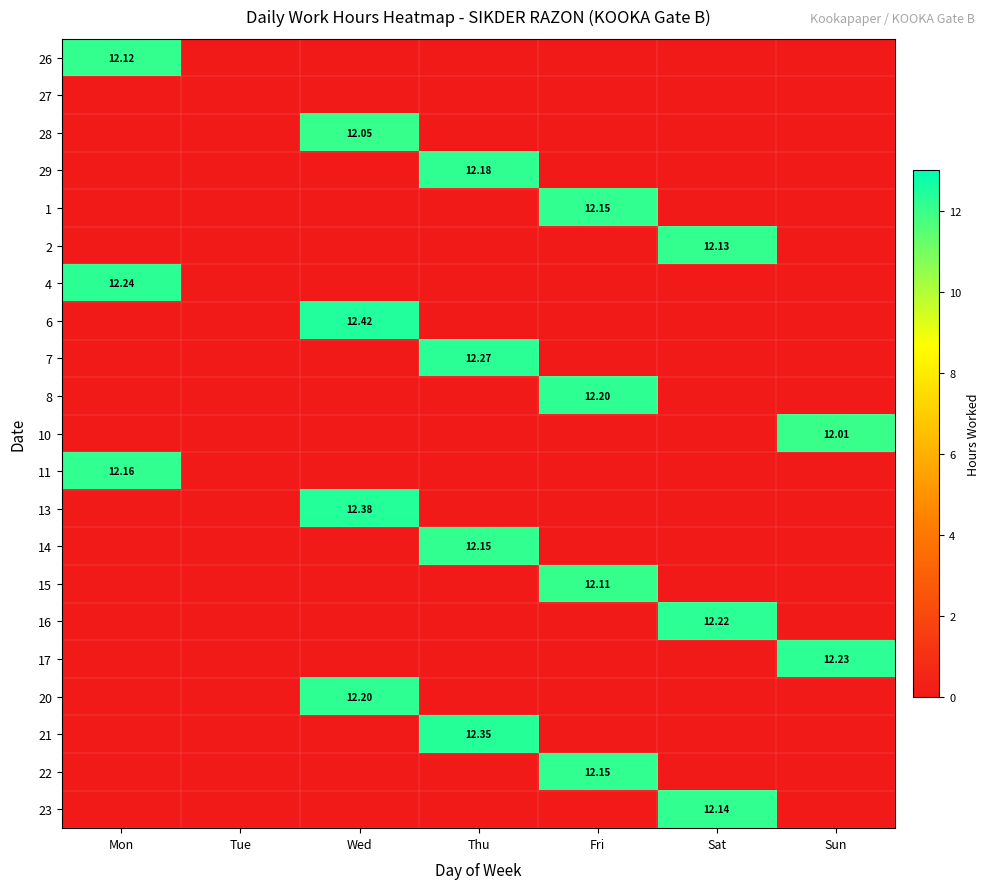

What is the maximum value shown in the chart?

12.4